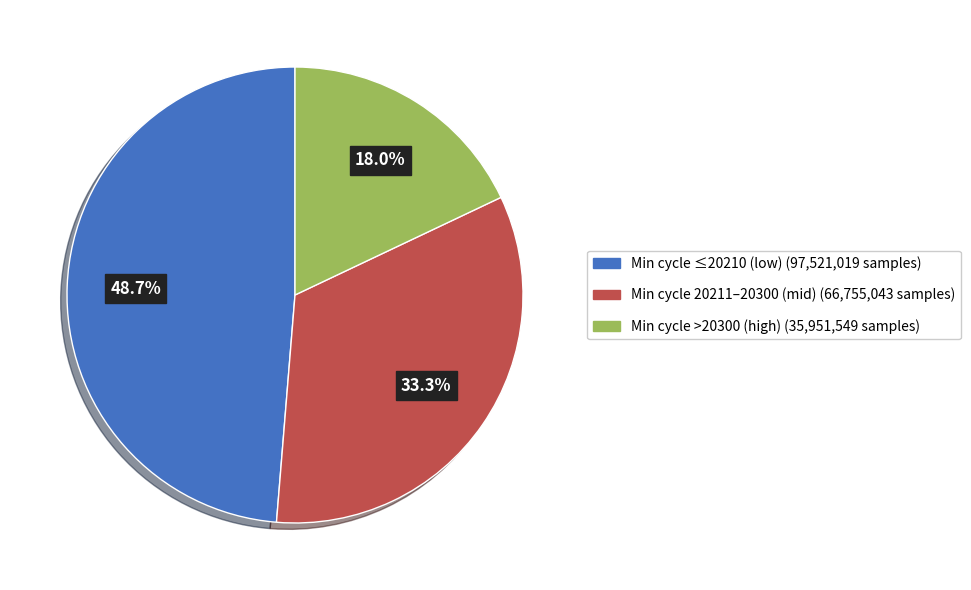

Is there a majority slice in this chart?

No